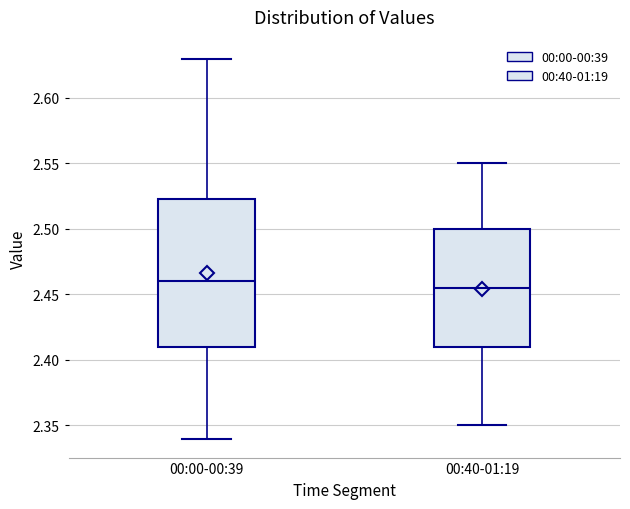

Where is the lower edge of the box for 00:40-01:19 on the y-axis? The values are not printed on the chart, so give them approximately, as read against the axis.

2.410